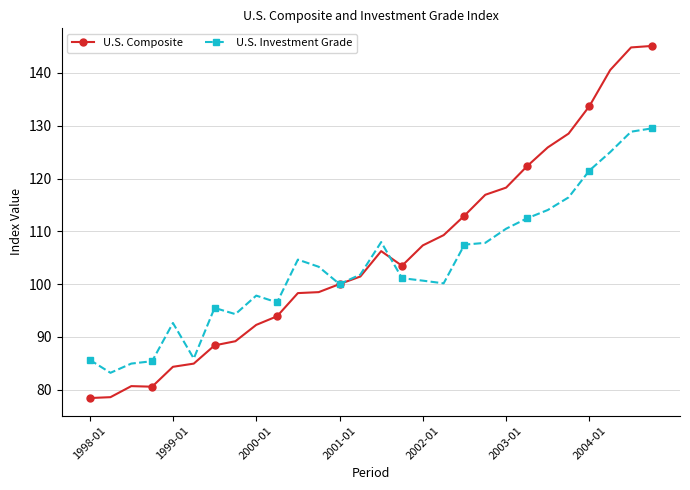

What is the value of the U.S. Composite point at the 12th from the left?

98.5